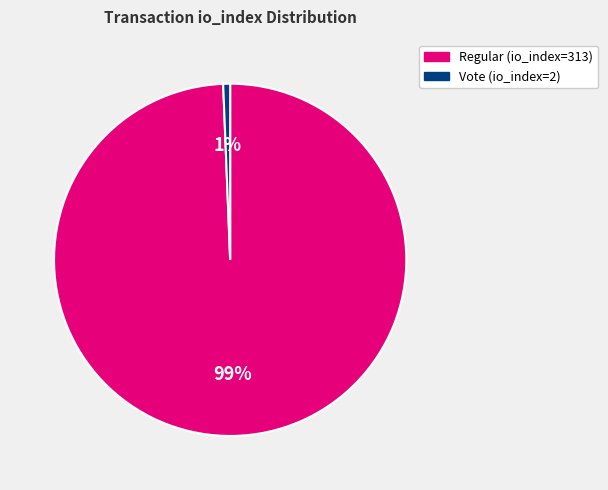

What is the largest slice in the pie chart?

Regular (io_index=313)